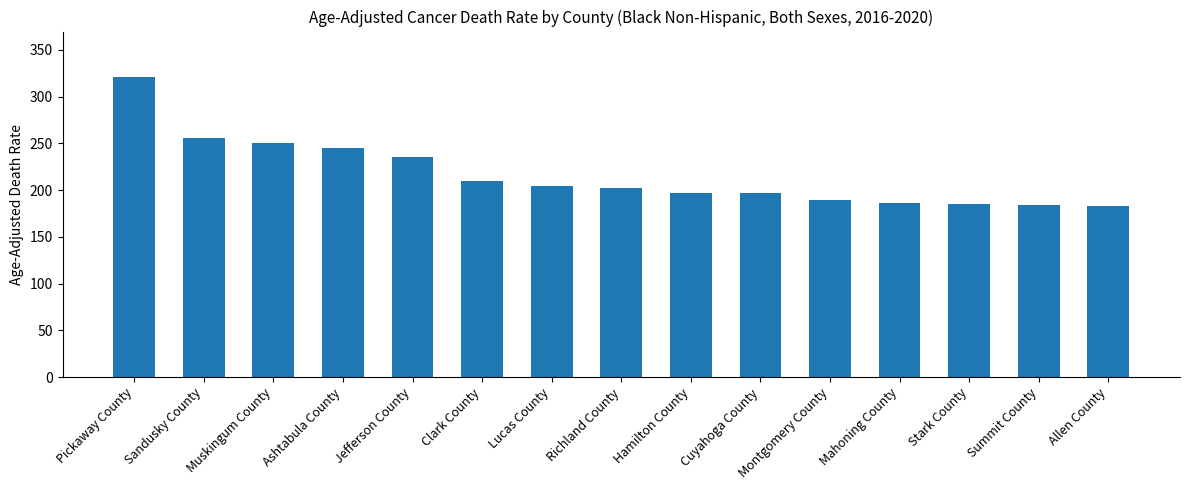

What is the change in value from Mahoning County to Allen County?

-3.7